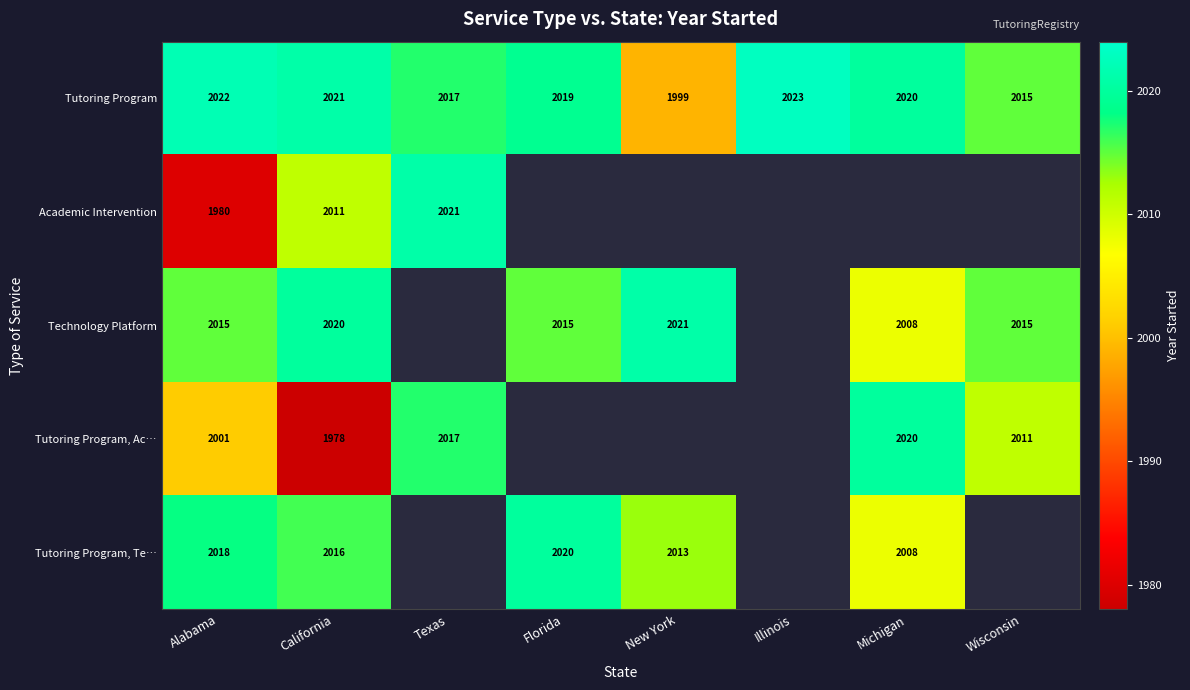

Read the Tutoring Program value at Texas.

2017